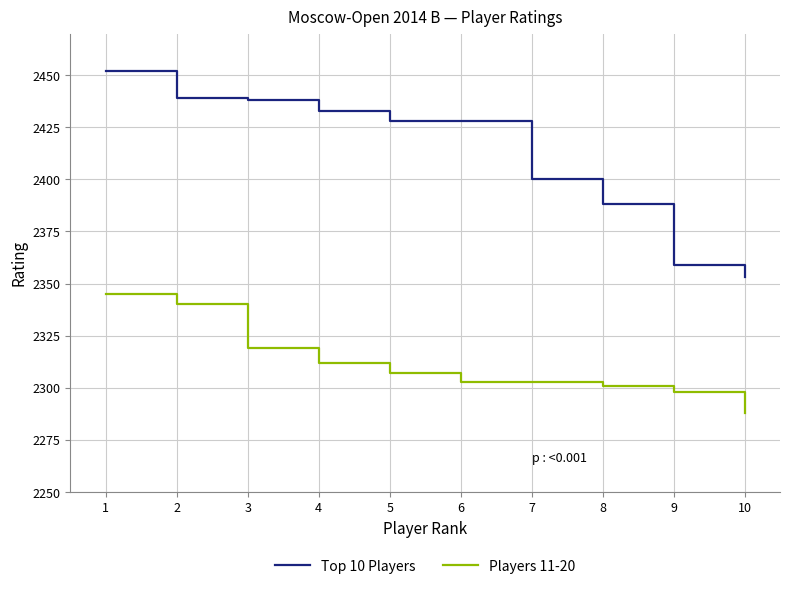

List the series in order of their overall mean, lowest first.

Players 11-20, Top 10 Players